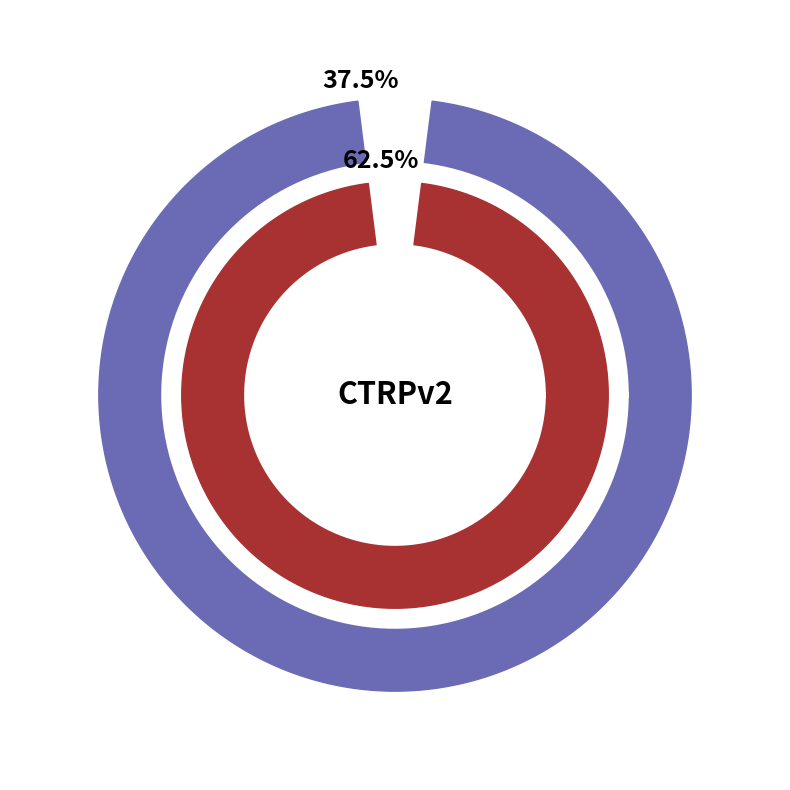

Is it true that CTRPv2 rep 2 is 51% of the pie?

False